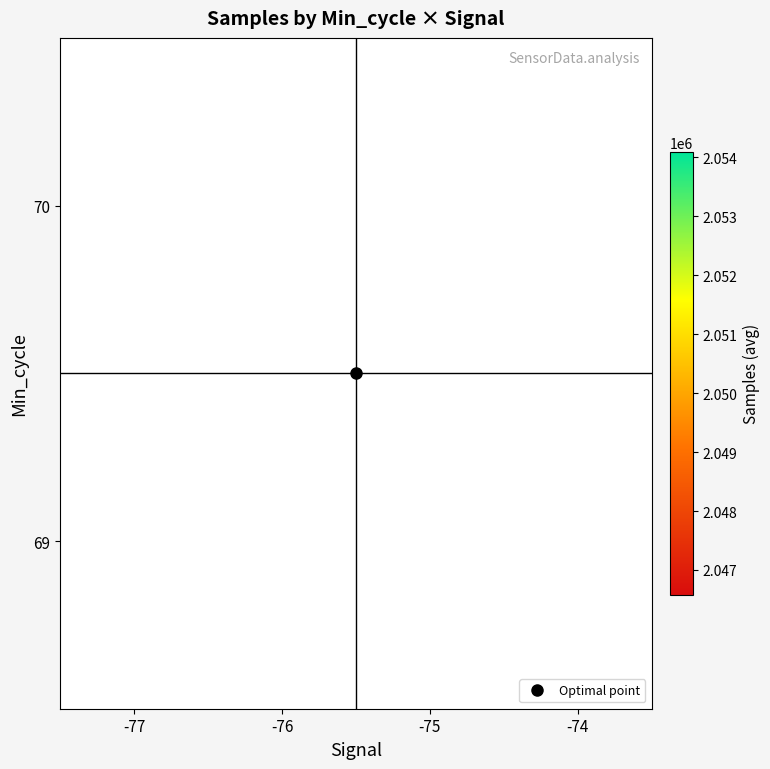

What is the difference between the highest and lowest values at -76?

7109.3